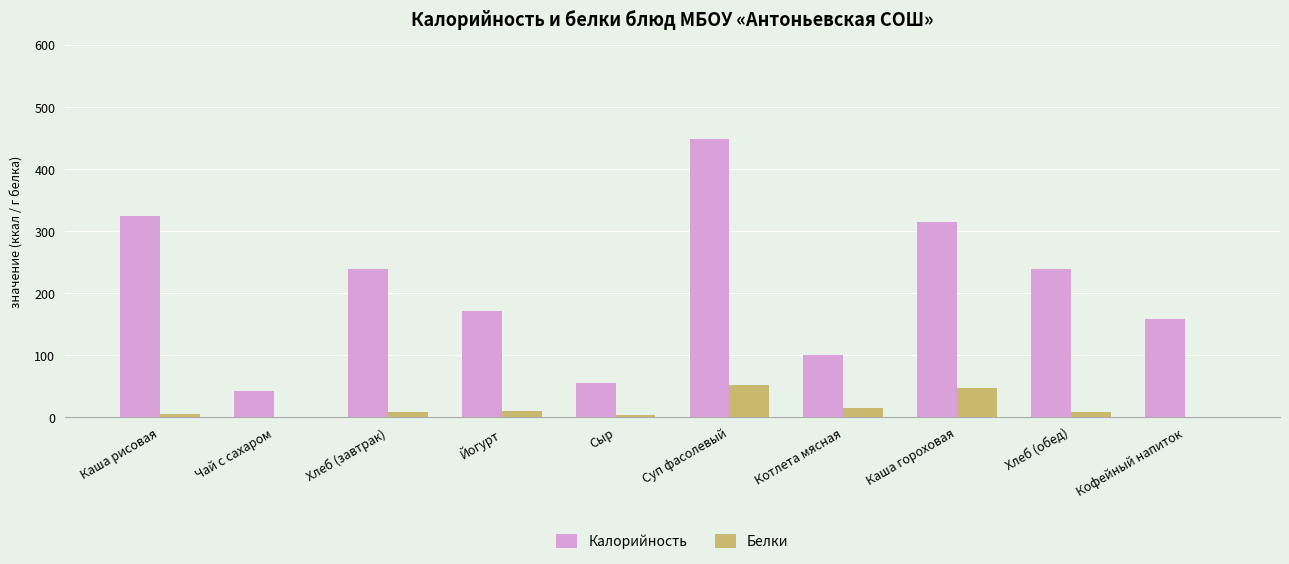

The value of Калорийность at Йогурт is 232.6. True or false?

False